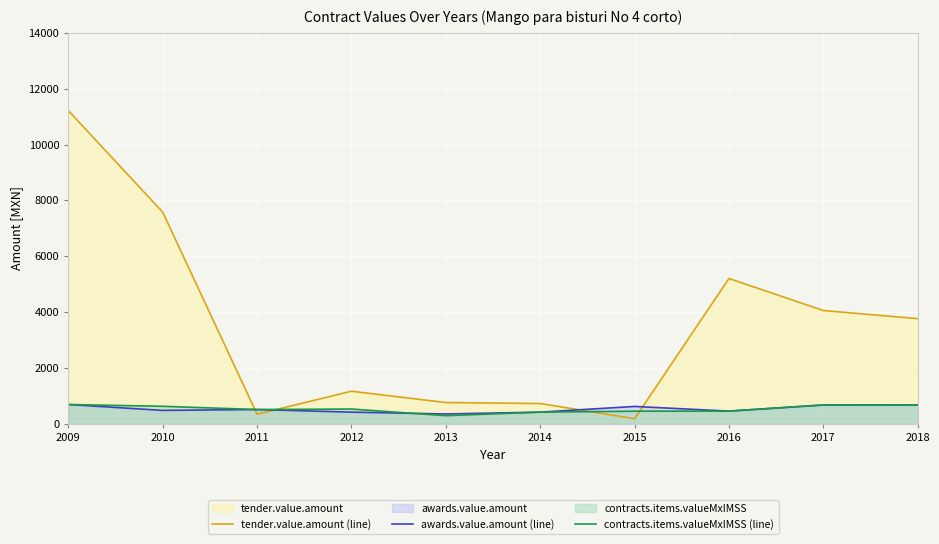

What is the difference between the contracts.items.valueMxIMSS (line) values at 2017 and 2014?

256.4